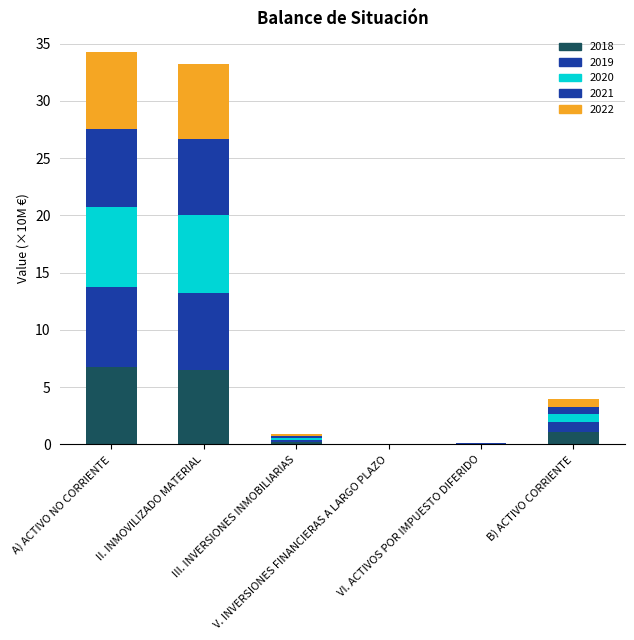

Count the number of categories in the chart.

6